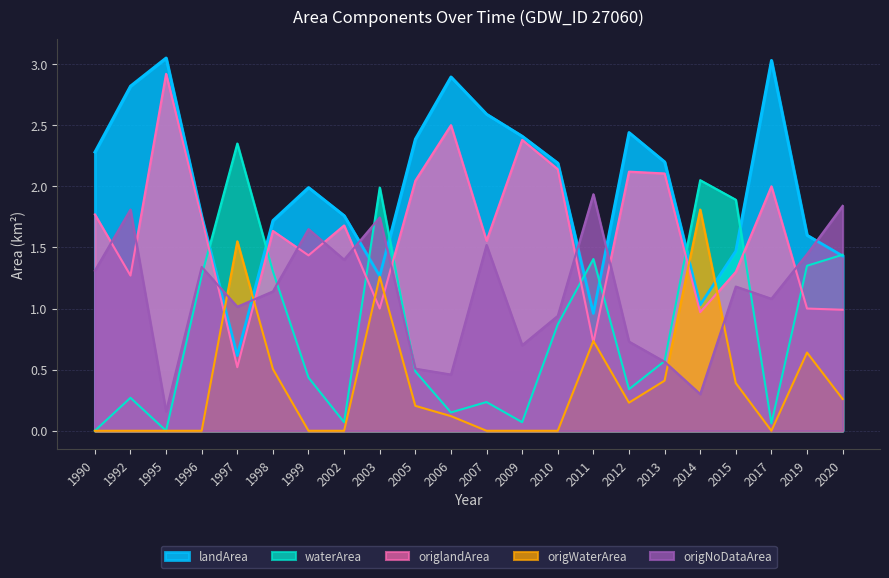

What is the sum of all landArea values?

43.9